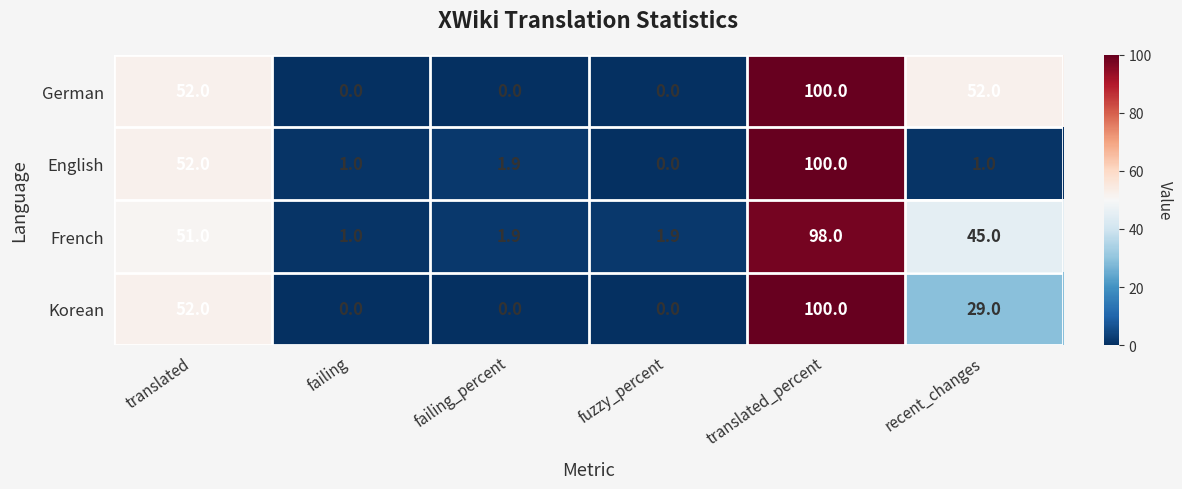

At how many categories does at least one series exceed 24?

3